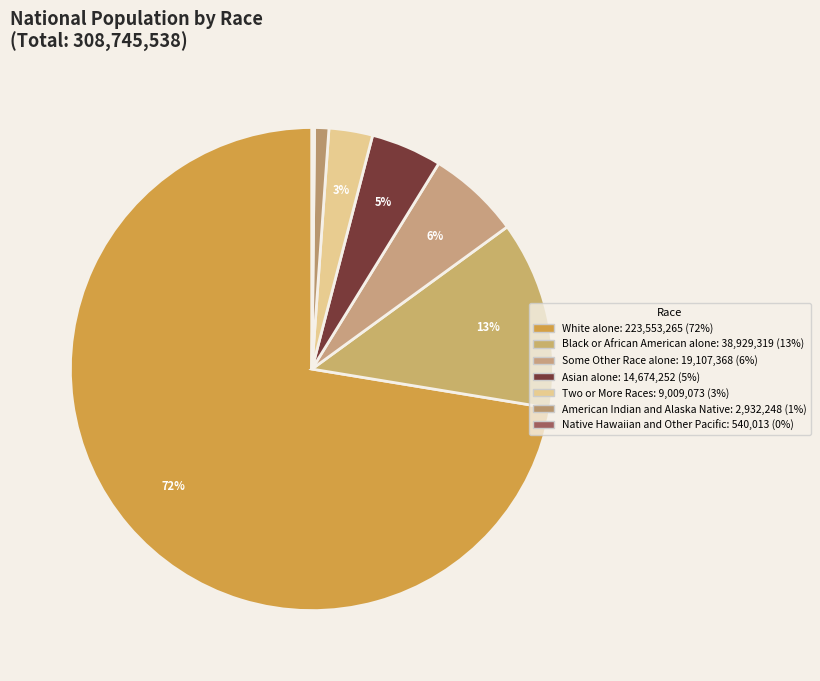

Count the number of slices in the pie.

7